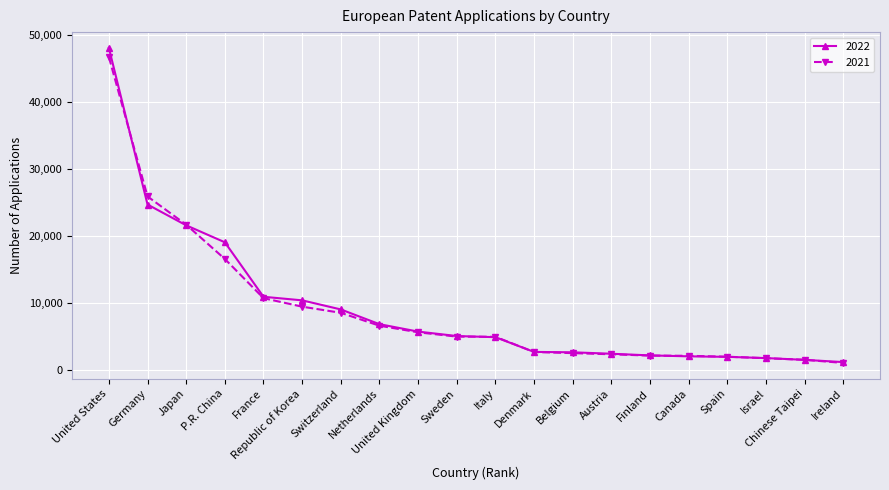

At how many categories does at least one series exceed 32419?

1